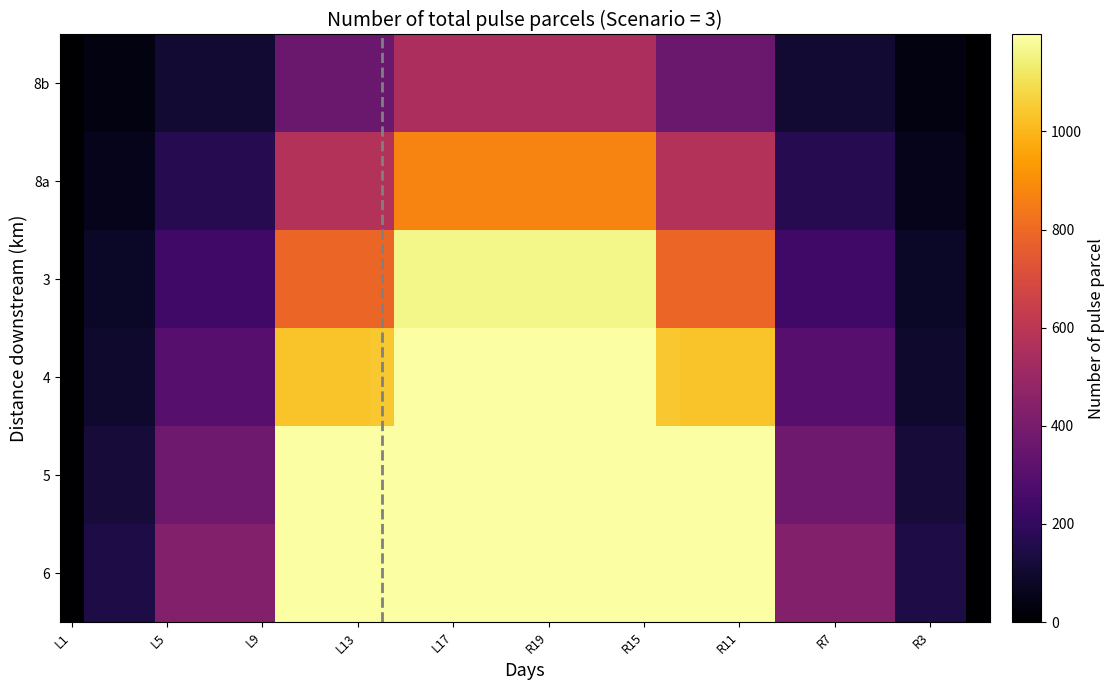

What is the greatest value displayed?

1197.6